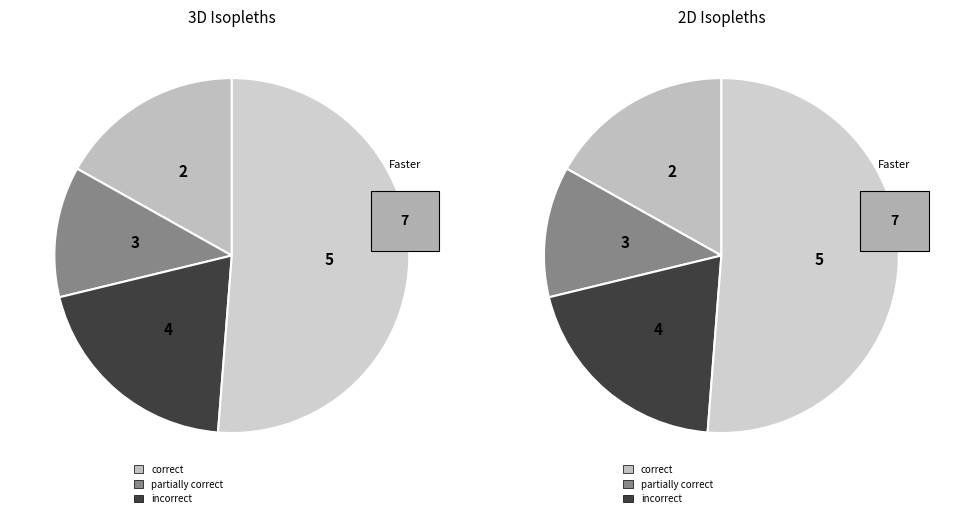

How many slices are in this pie chart?

10